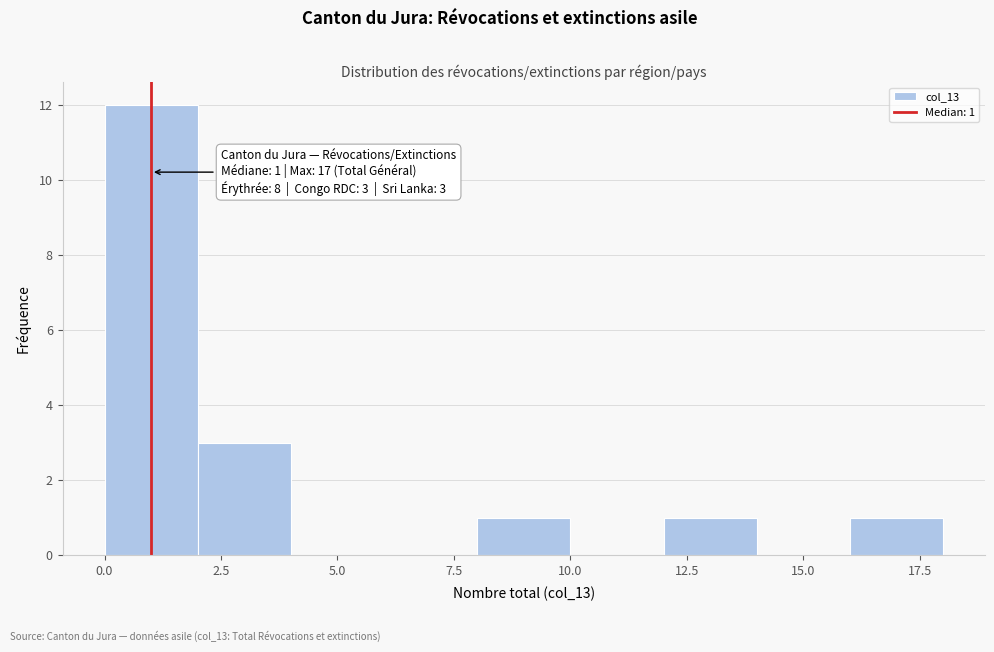

Which range on the x-axis has the tallest bar?

0 to 2